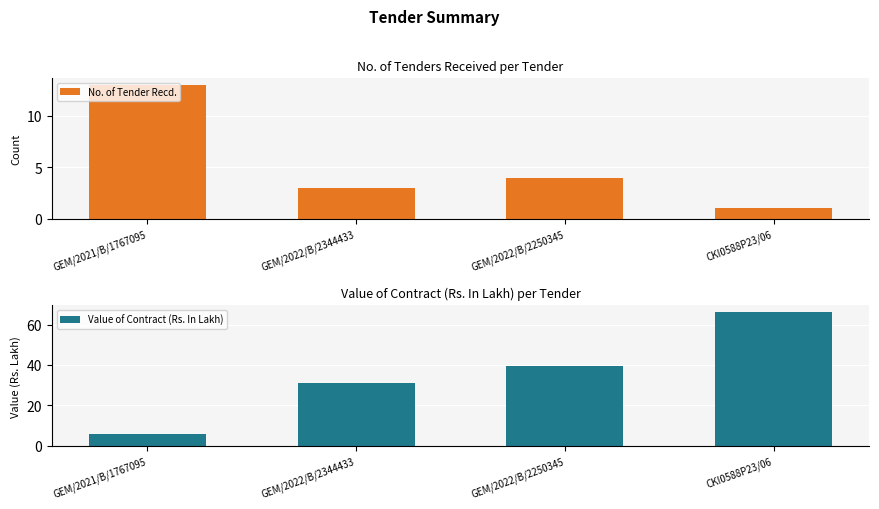

What is the label of the 2nd bar from the left?

GEM/2022/B/2344433